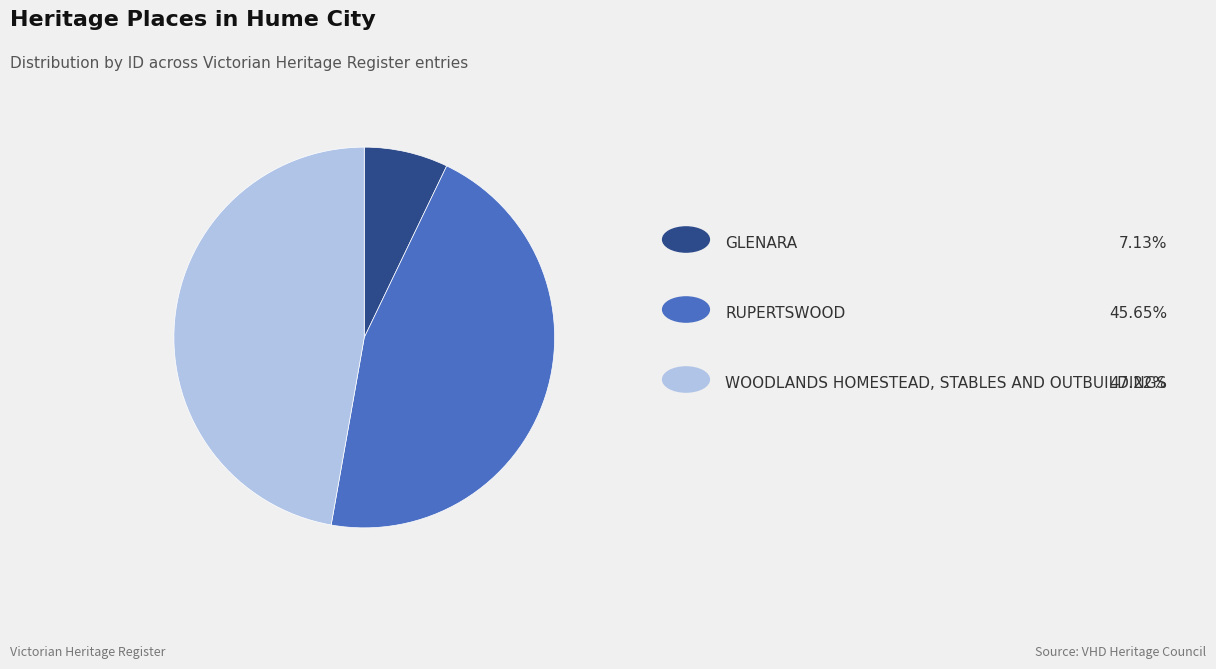

Count the number of slices in the pie.

3